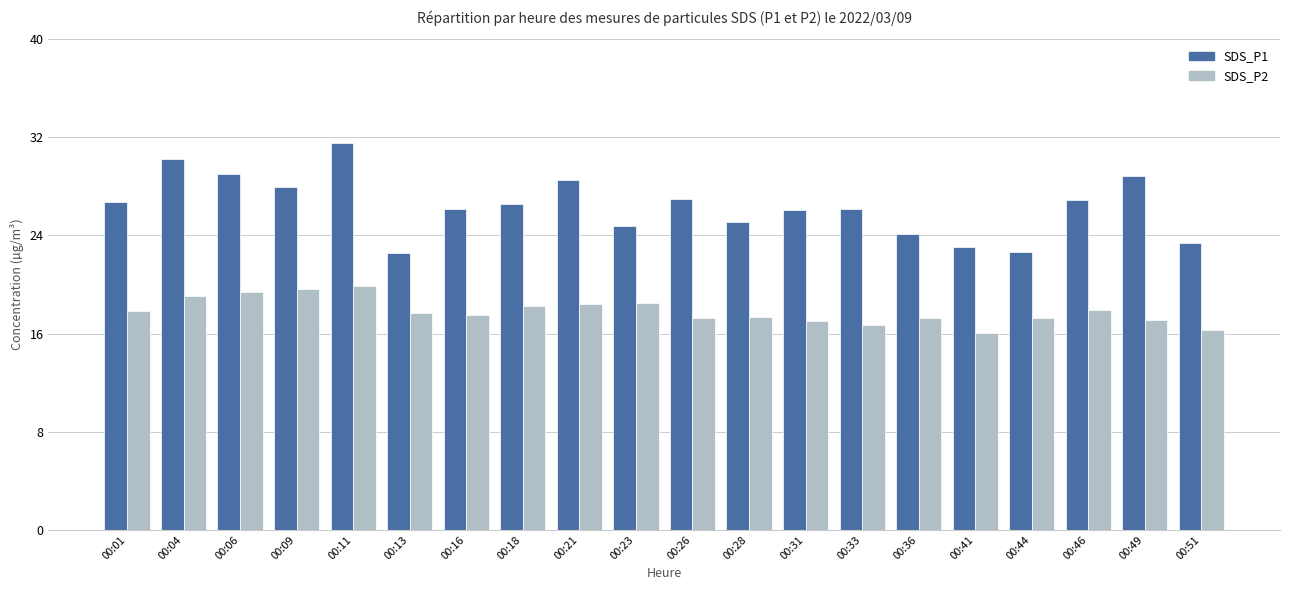

List the series in order of their peak value, lowest first.

SDS_P2, SDS_P1